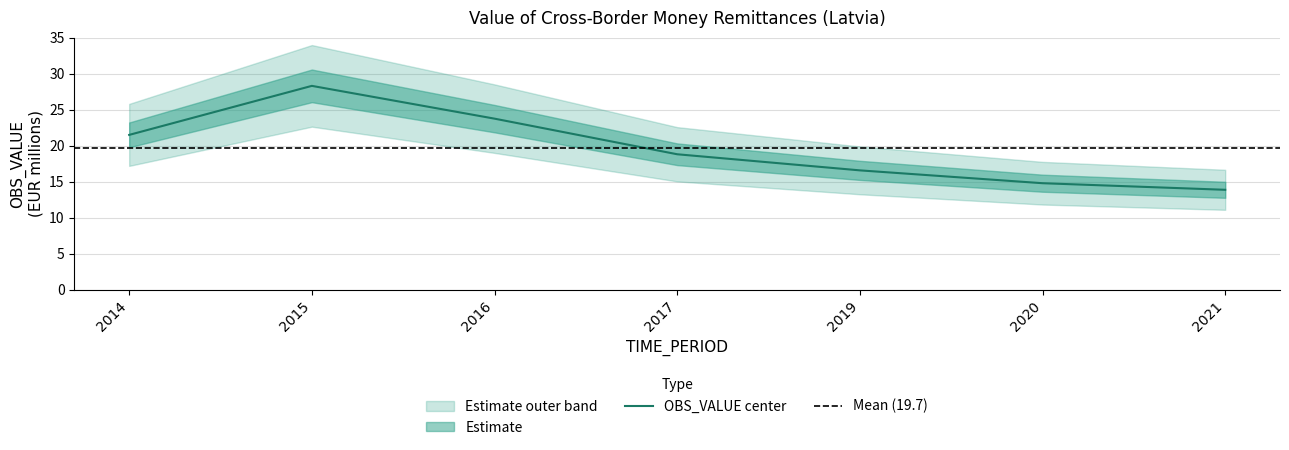

Approximately how many times larger is the value at 2016 compared to 2017?

1.3